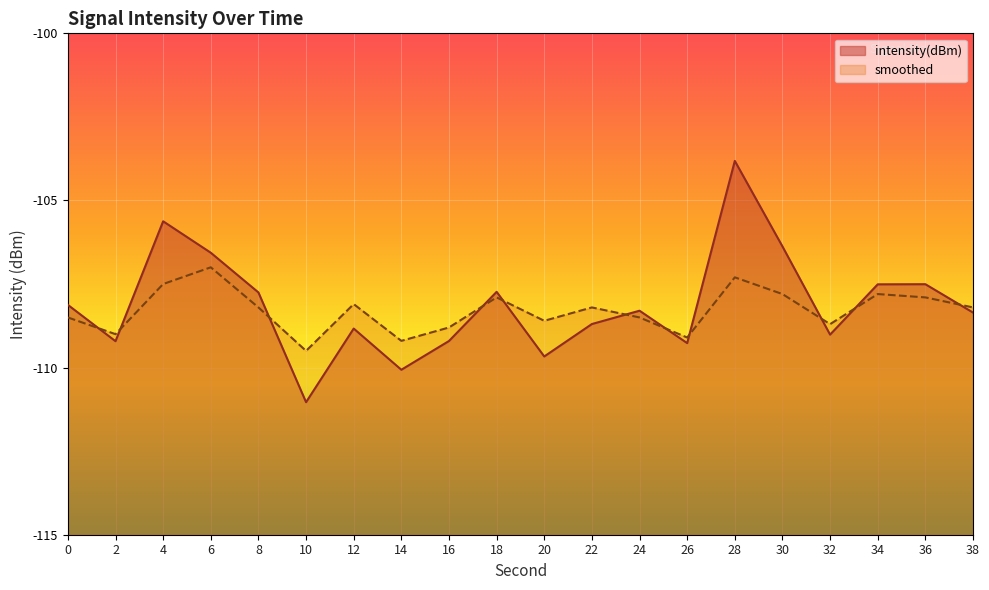

Reading right to left, list all the values displayed in this chart.

intensity(dBm): -108.4	-107.5	-107.5	-109.0	-106.4	-103.8	-109.3	-108.3	-108.7	-109.7	-107.7	-109.2	-110.1	-108.8	-111.0	-107.8	-106.6	-105.6	-109.2	-108.1
smoothed: -108.2	-107.9	-107.8	-108.7	-107.8	-107.3	-109.1	-108.5	-108.2	-108.6	-107.9	-108.8	-109.2	-108.1	-109.5	-108.2	-107.0	-107.5	-109.0	-108.5